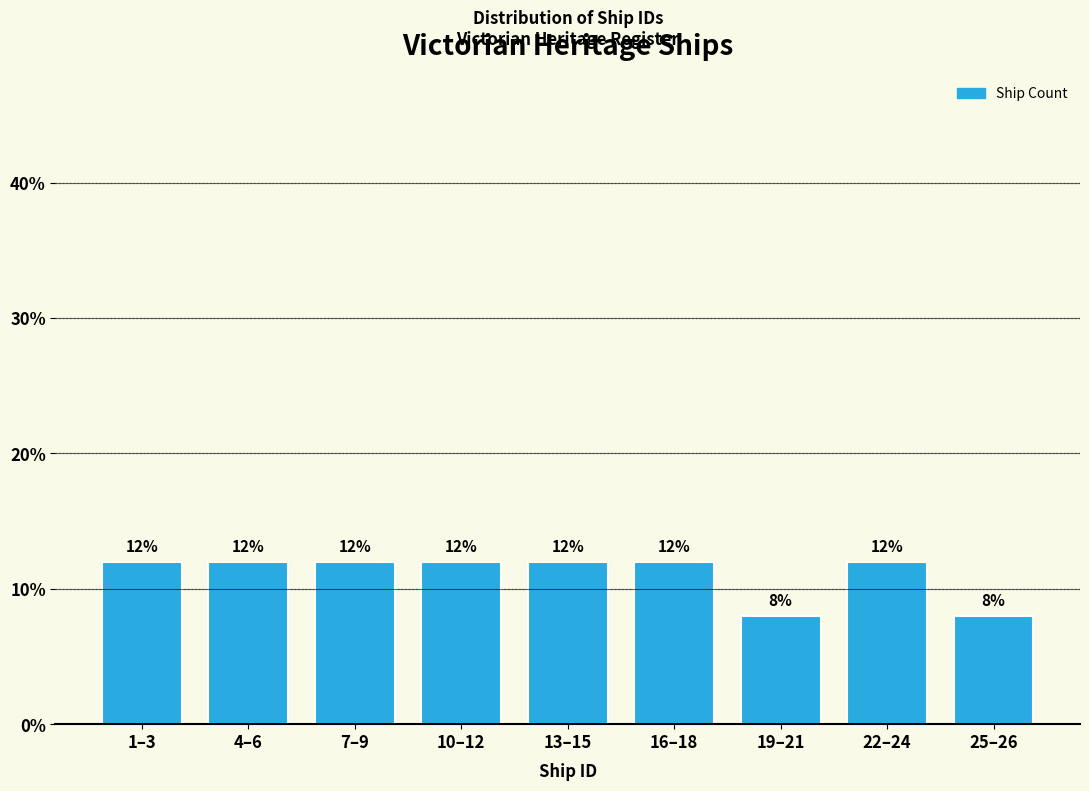

Reading left to right, extract all data points from this chart.

12	12	12	12	12	12	8	12	8